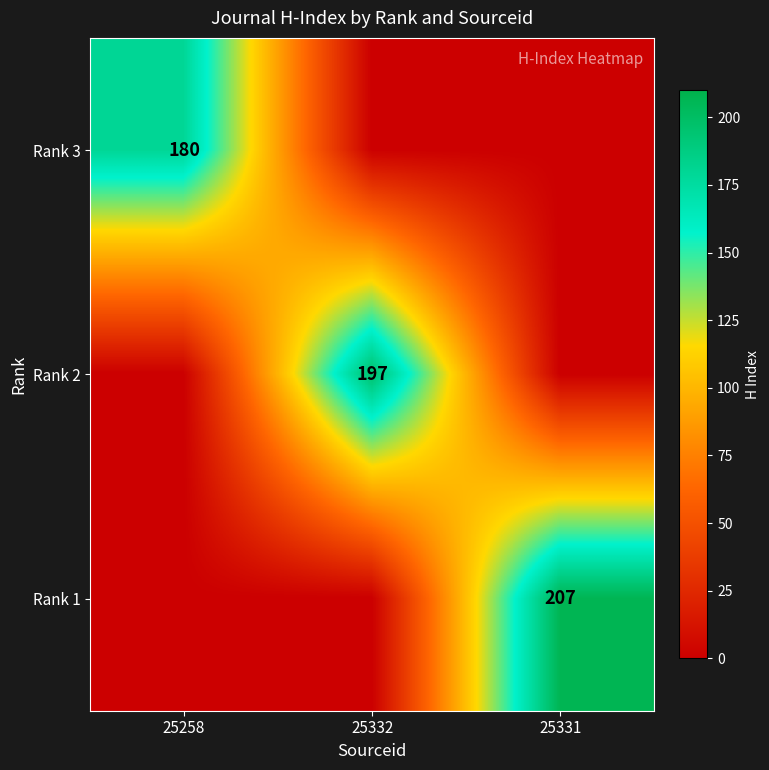

At which category does the chart reach its peak across all series?

25331